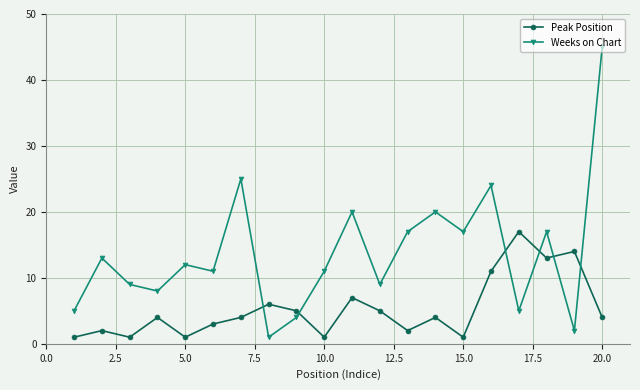

True or false: Weeks on Chart and Peak Position cross at least once.

True